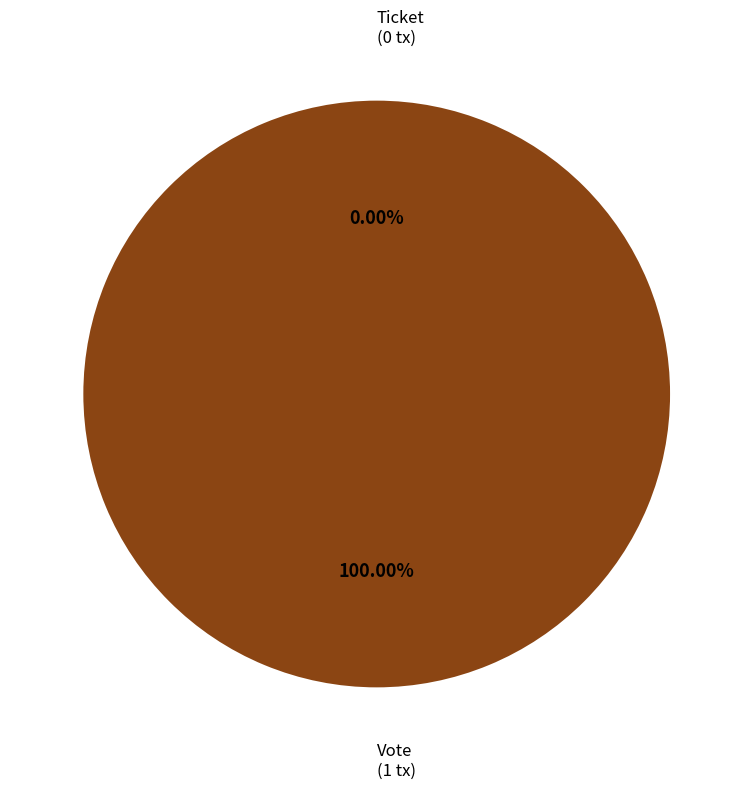

What is the majority slice?

Vote (io_index=1)